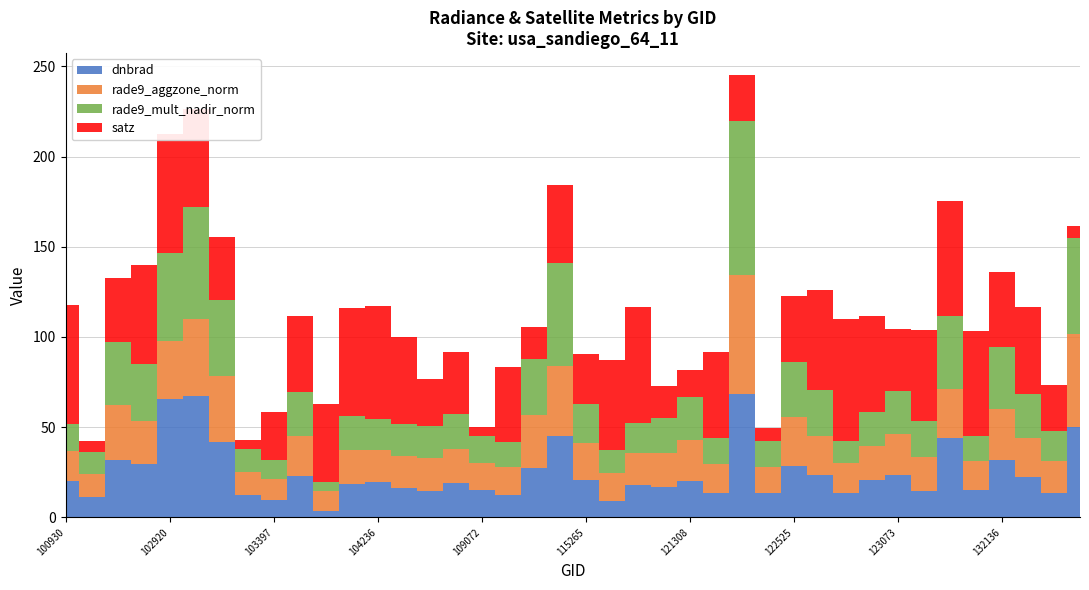

Is the value of rade9_mult_nadir_norm at 109780 greater than the value of rade9_aggzone_norm at 102912?

No